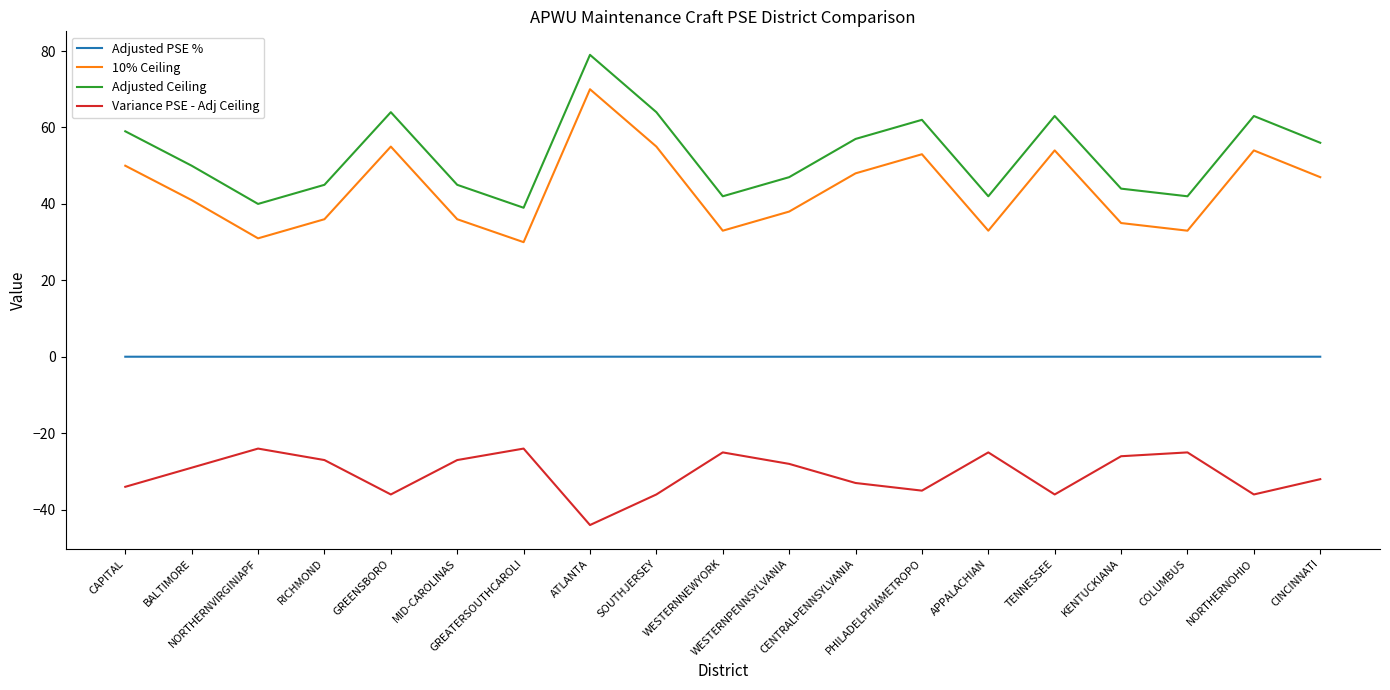

What is the minimum value shown in the chart?

-44.0